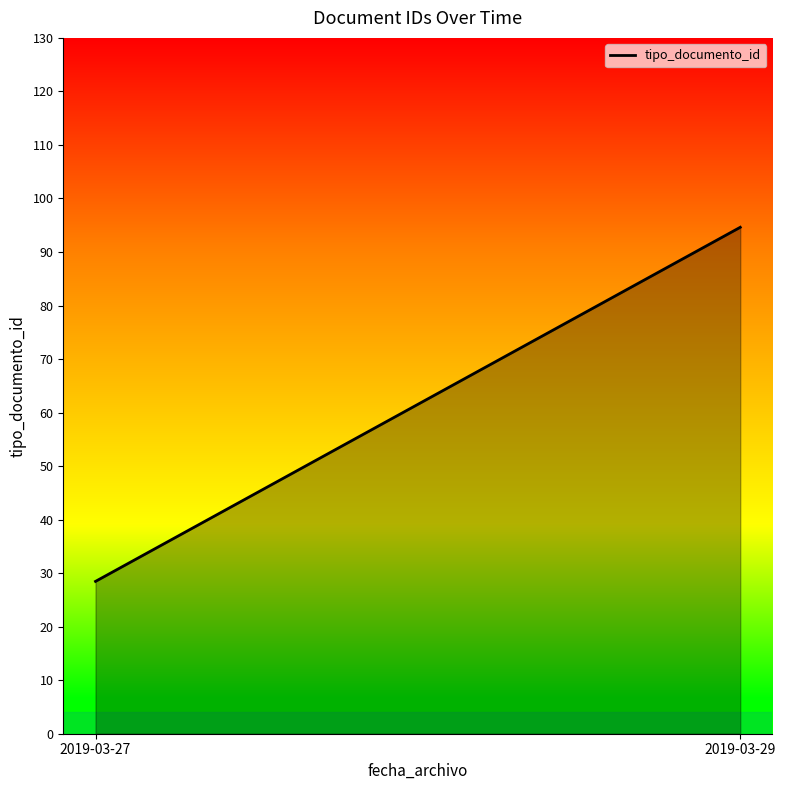

Is it true that the value at 2019-03-29 is 59.6?

False